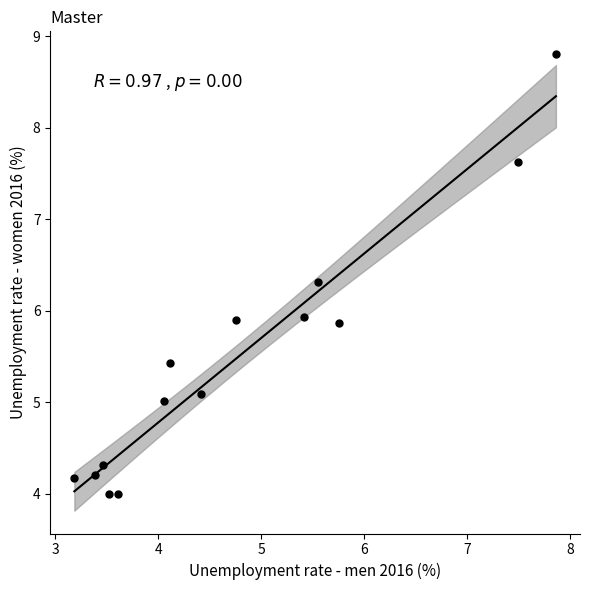

What is the range of X values (max minus min)?

4.7